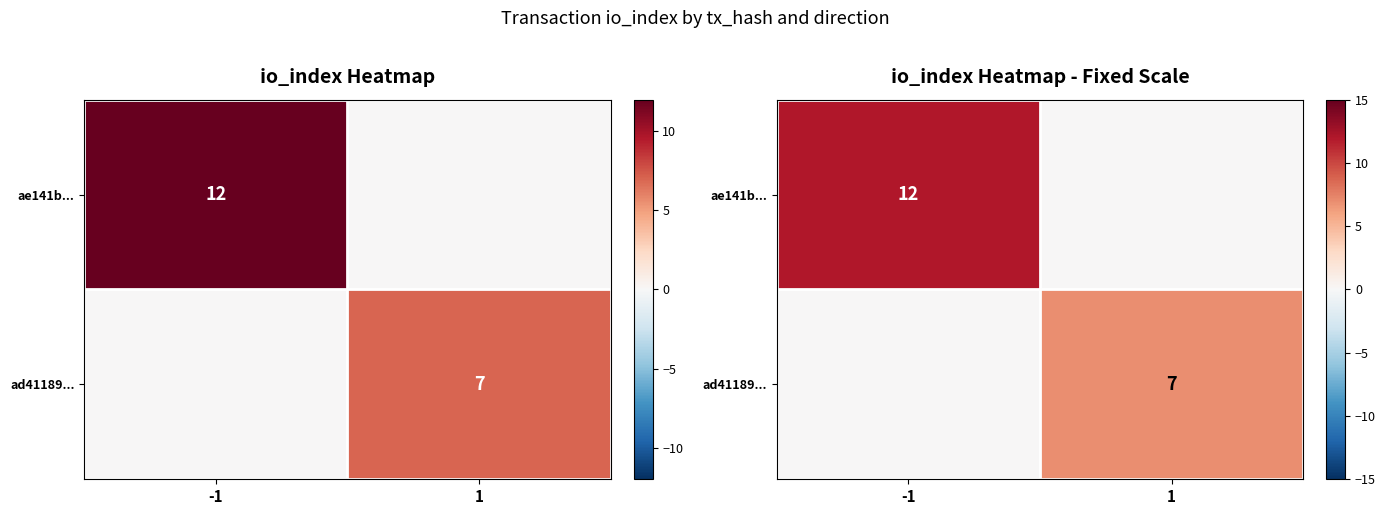

List the labels in order of ae141b... value, smallest first.

1, -1